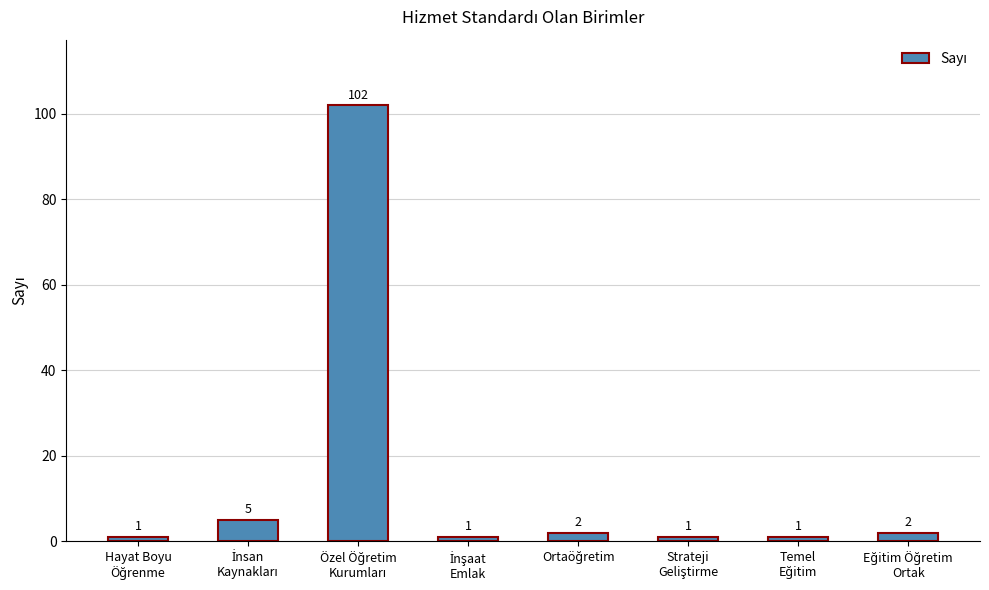

What is the value of the 3rd bar from the left?

102